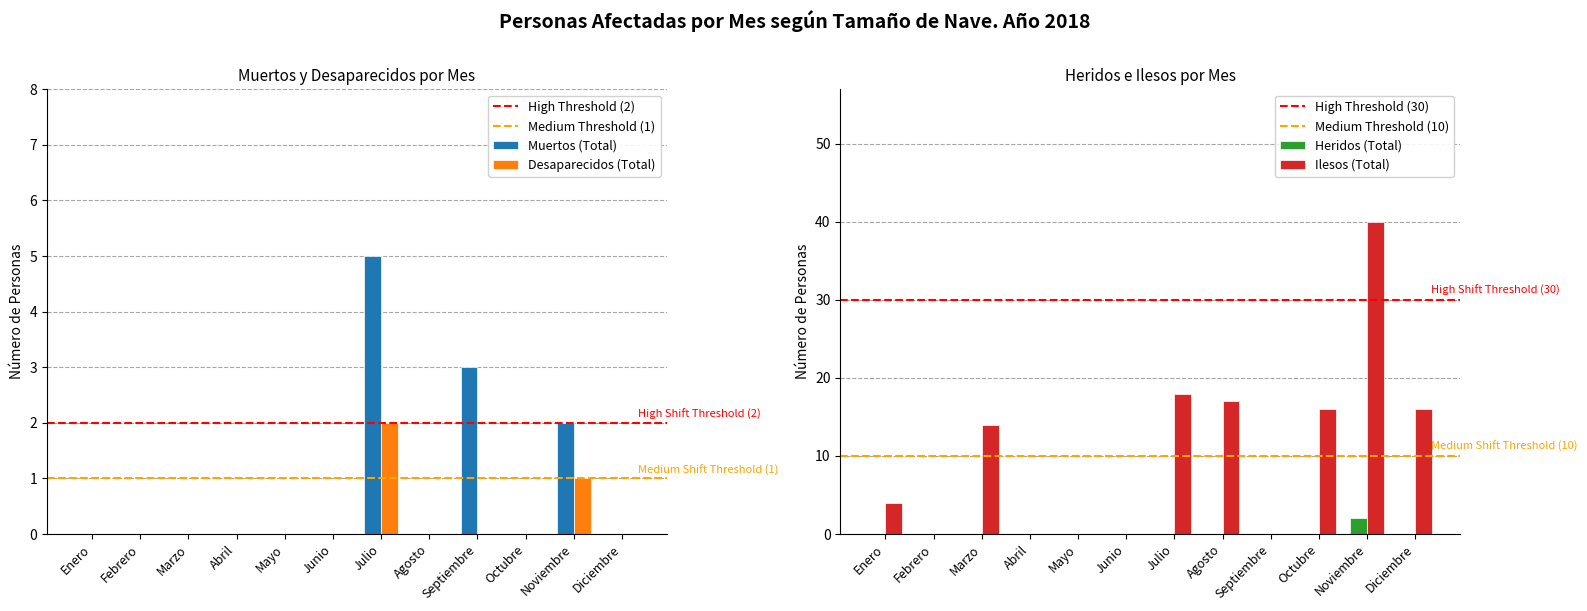

Reading left to right, list all the values displayed in this chart.

Muertos (Total): 0	0	0	0	0	0	5	0	3	0	2	0
Desaparecidos (Total): 0	0	0	0	0	0	2	0	0	0	1	0
Heridos (Total): 0	0	0	0	0	0	0	0	0	0	2	0
Ilesos (Total): 4	0	14	0	0	0	18	17	0	16	40	16